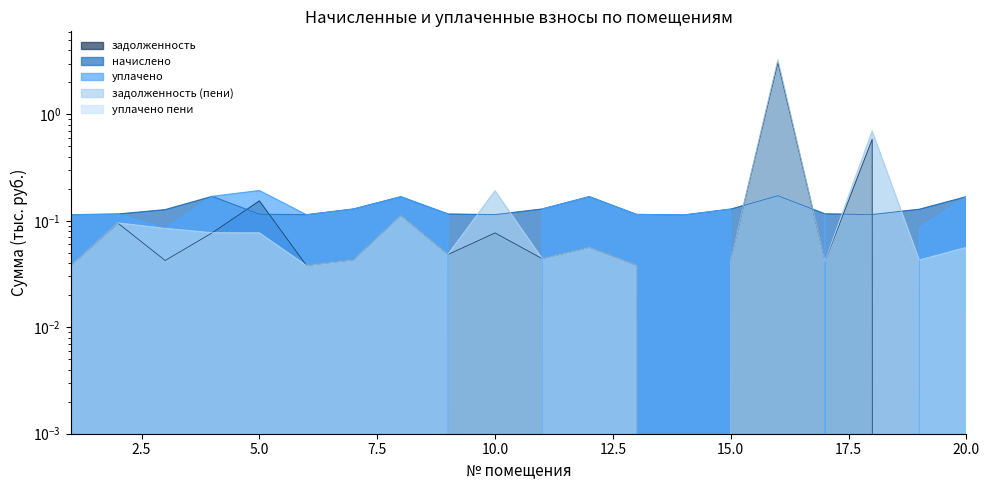

Between 11 and 1, which is larger?

11